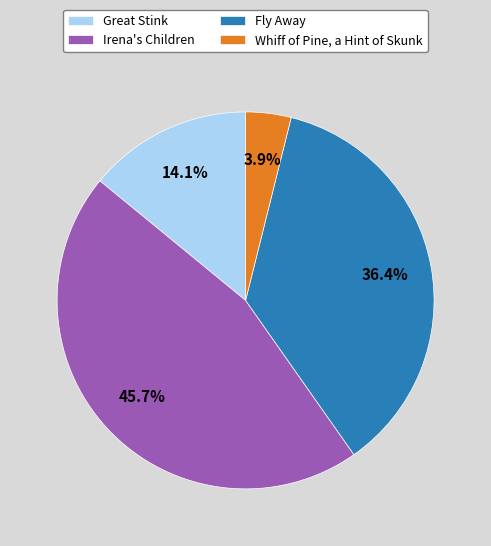

To the nearest percent, what is the difference between the largest and smallest slice percentages?

42%